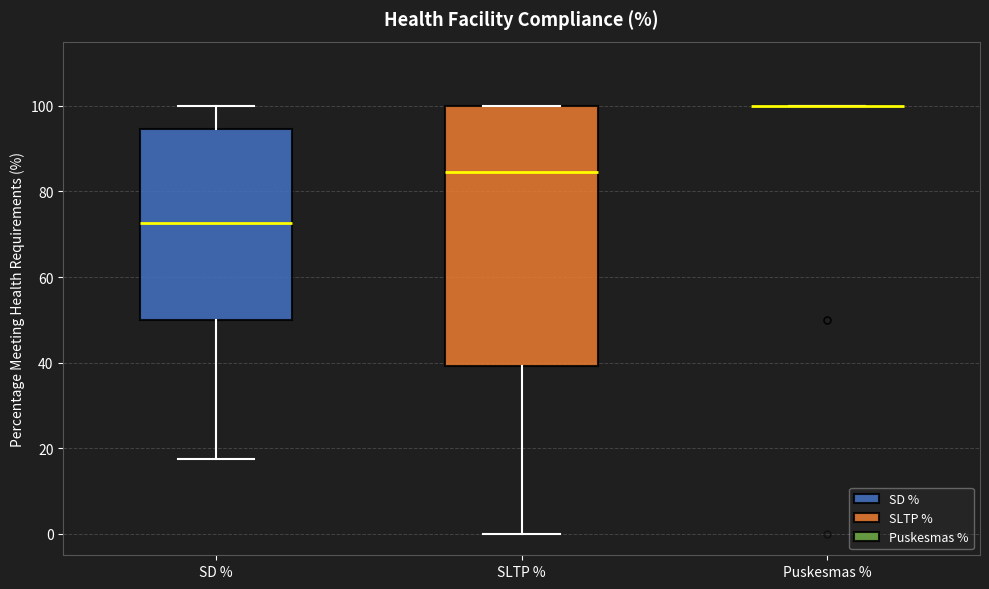

Which box is the tallest, from its lower edge to its upper edge?

SLTP %